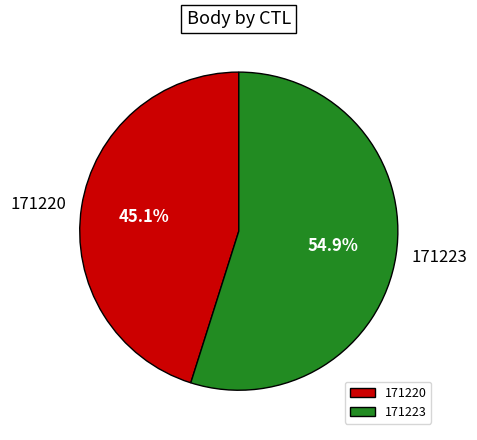

Which category has the biggest portion of the pie?

171223